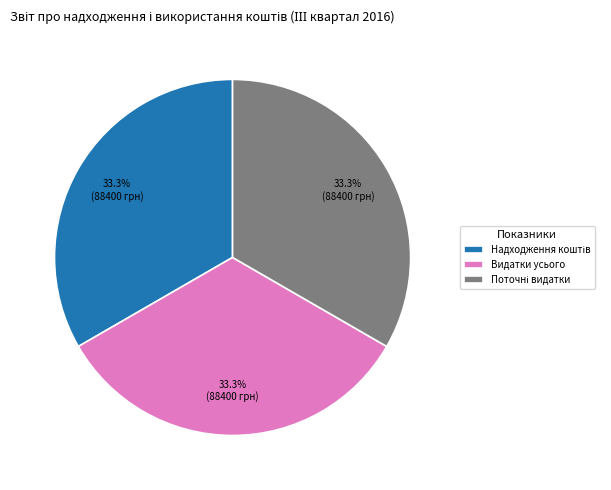

To the nearest percent, what is the average slice percentage?

33%